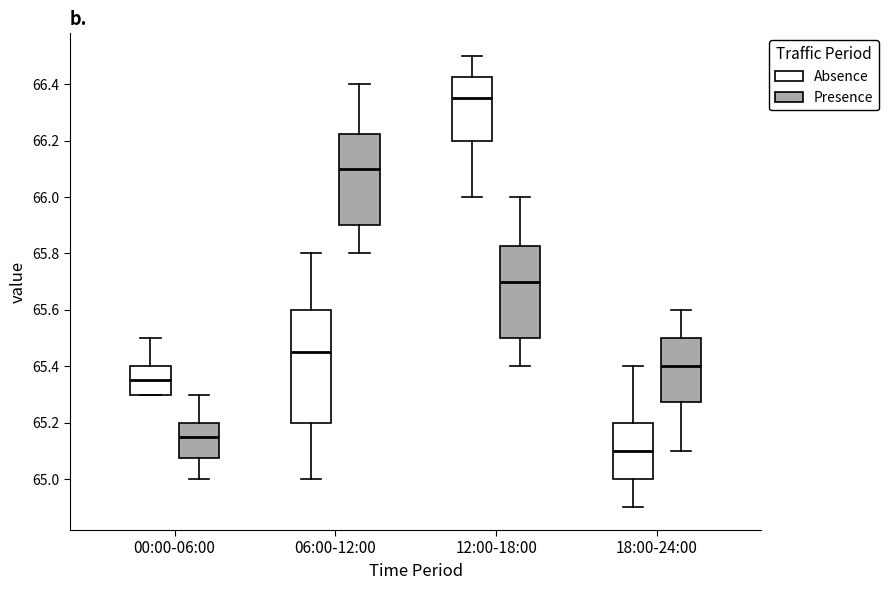

Reading left to right, transcribe this box plot: for each box, give where its median line is, the range the box spans, and where its two whiskers end, as read against the y-axis. The values are not printed on the chart, so give them approximately, as read against the axis.

00:00-06:00 (Absence): median 65.36, box 65.30 to 65.40, whiskers 65.30 to 65.50
00:00-06:00 (Presence): median 65.16, box 65.08 to 65.20, whiskers 65.00 to 65.30
06:00-12:00 (Absence): median 65.46, box 65.20 to 65.60, whiskers 65.00 to 65.80
06:00-12:00 (Presence): median 66.10, box 65.90 to 66.22, whiskers 65.80 to 66.40
12:00-18:00 (Absence): median 66.36, box 66.20 to 66.42, whiskers 66.00 to 66.50
12:00-18:00 (Presence): median 65.70, box 65.50 to 65.82, whiskers 65.40 to 66.00
18:00-24:00 (Absence): median 65.10, box 65.00 to 65.20, whiskers 64.90 to 65.40
18:00-24:00 (Presence): median 65.40, box 65.28 to 65.50, whiskers 65.10 to 65.60